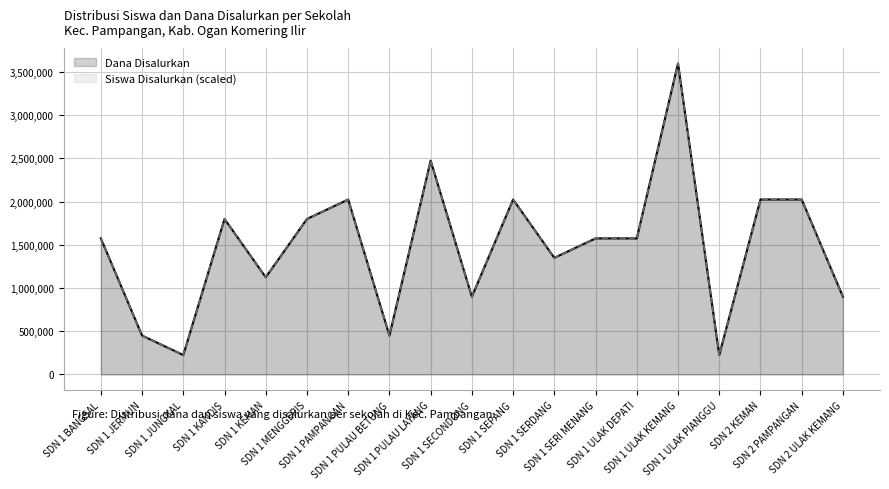

Does the chart display data point markers on the line(s)?

No